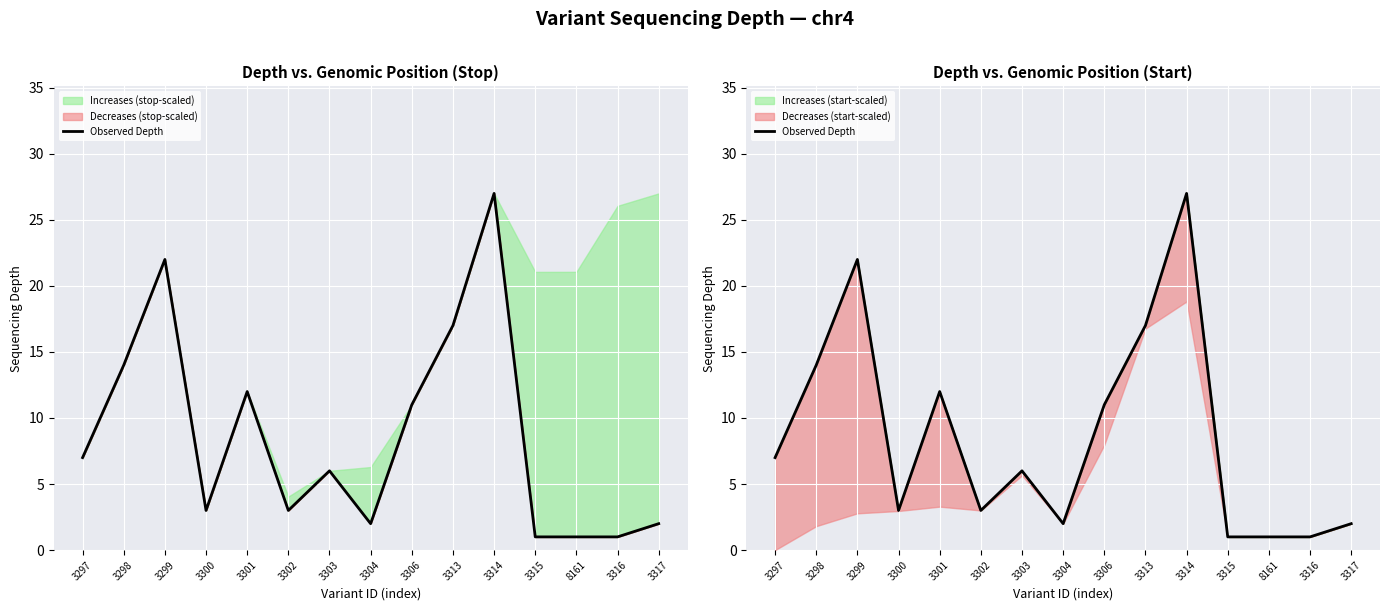

Reading right to left, extract all data points from this chart.

2	1	1	1	27	17	11	2	6	3	12	3	22	14	7